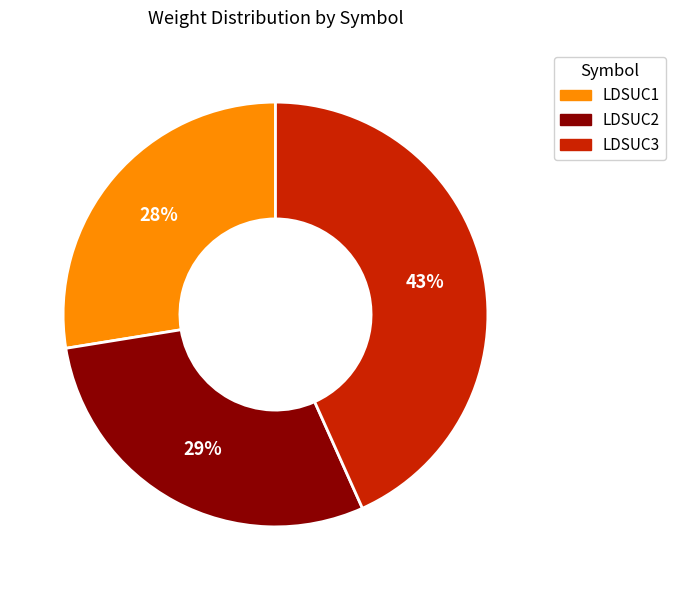

Which category has the smallest portion of the pie?

LDSUC1